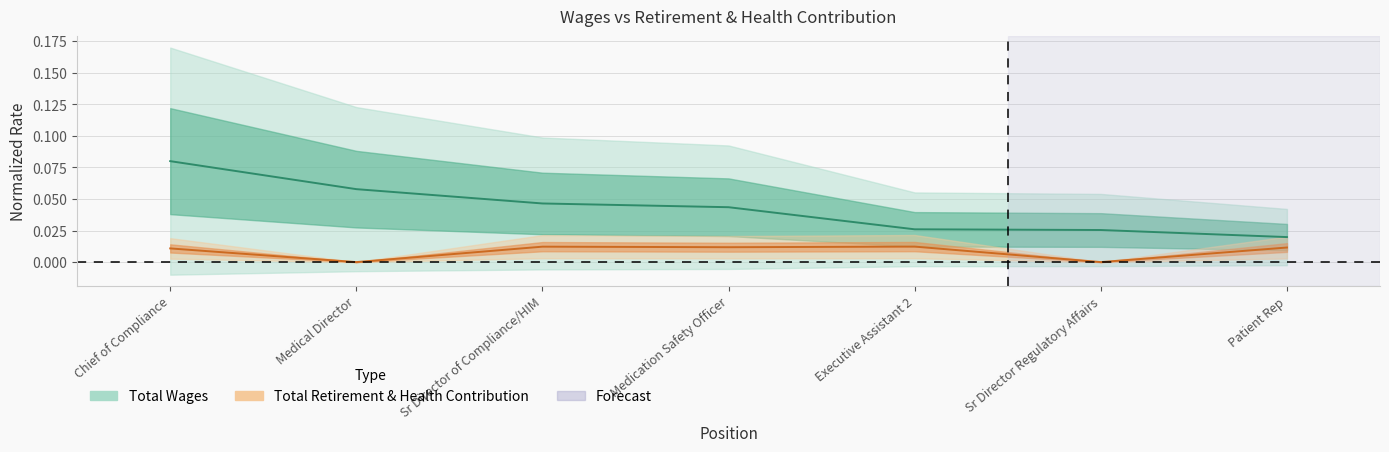

Does the chart have visible grid lines?

Yes